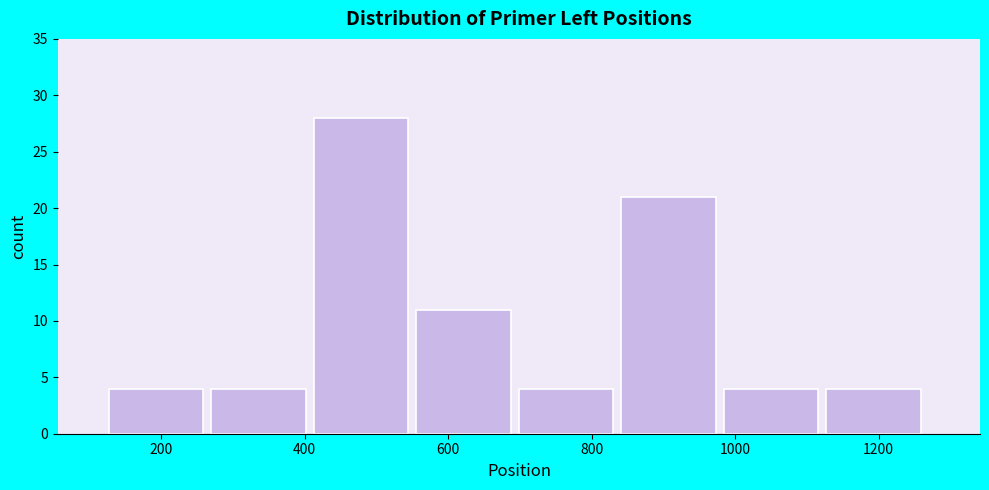

Which range on the x-axis has the tallest bar?

420 to 560